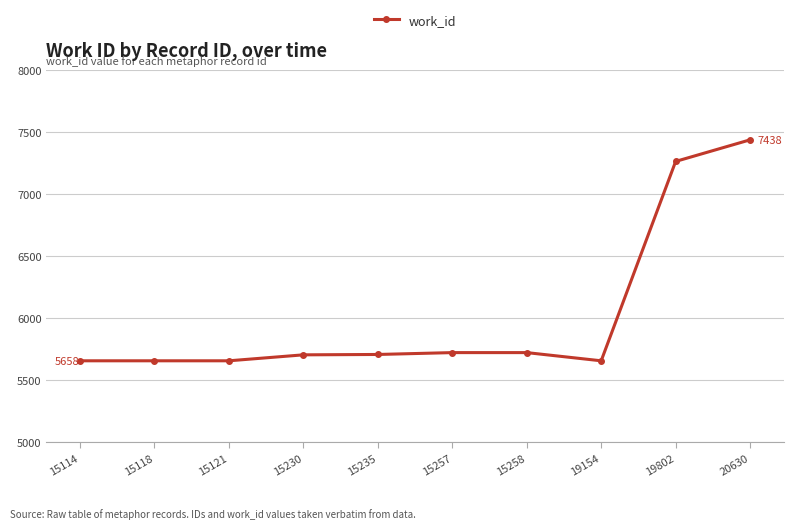

The value at 15230 is 5706. True or false?

True